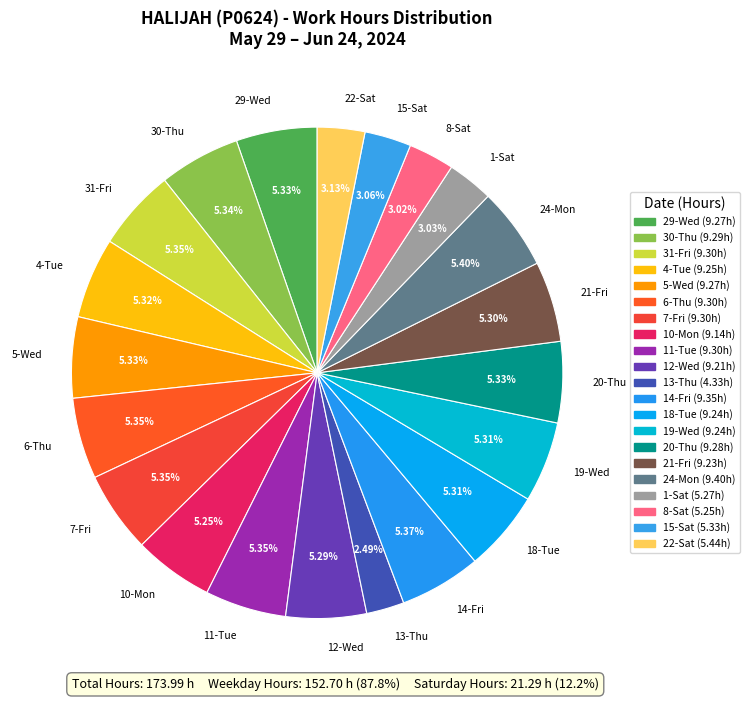

To the nearest percent, what portion does 11-Tue represent?

5%